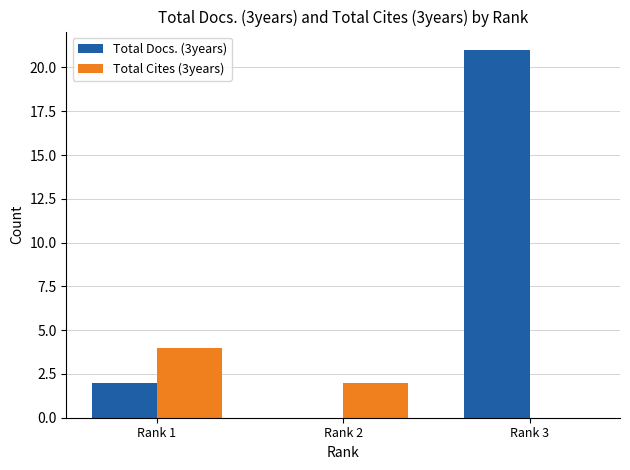

Is it true that Total Docs. (3years) equals 13 at Rank 3?

False